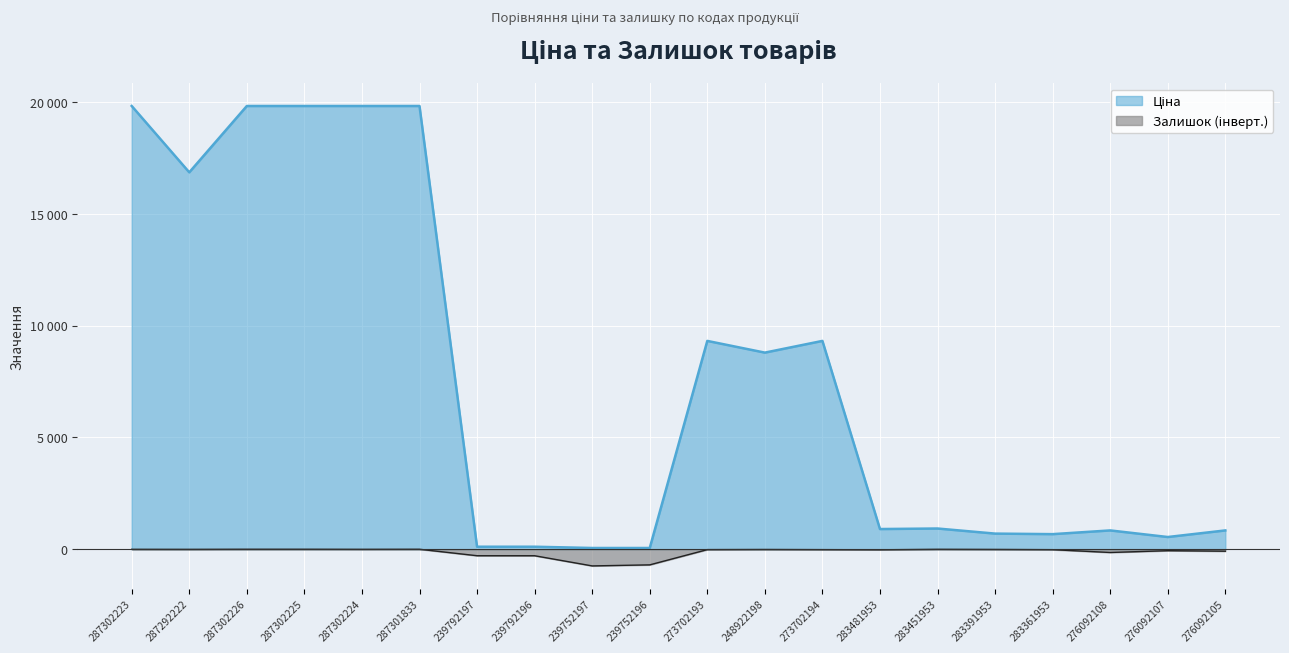

Reading left to right, transcribe all the data shown in this chart.

Ціна: 287302223=19831.1	287292222=16863.2	287302226=19831.1	287302225=19831.1	287302224=19831.1	287301833=19831.1	239792197=113.3	239792196=113.3	239752197=56.7	239752196=56.7	273702193=9321.4	248922198=8797.6	273702194=9321.4	283481953=904.3	283451953=928.3	283391953=700.4	283361953=676.4	276092108=842.8	276092107=547.8	276092105=842.8
Залишок: 287302223=-3.0	287292222=-5.0	287302226=0.0	287302225=0.0	287302224=-3.0	287301833=0.0	239792197=-289.0	239792196=-290.0	239752197=-745.0	239752196=-698.0	273702193=-16.0	248922198=-10.0	273702194=-17.0	283481953=-24.0	283451953=-2.0	283391953=-8.0	283361953=-19.0	276092108=-144.0	276092107=-64.0	276092105=-87.0